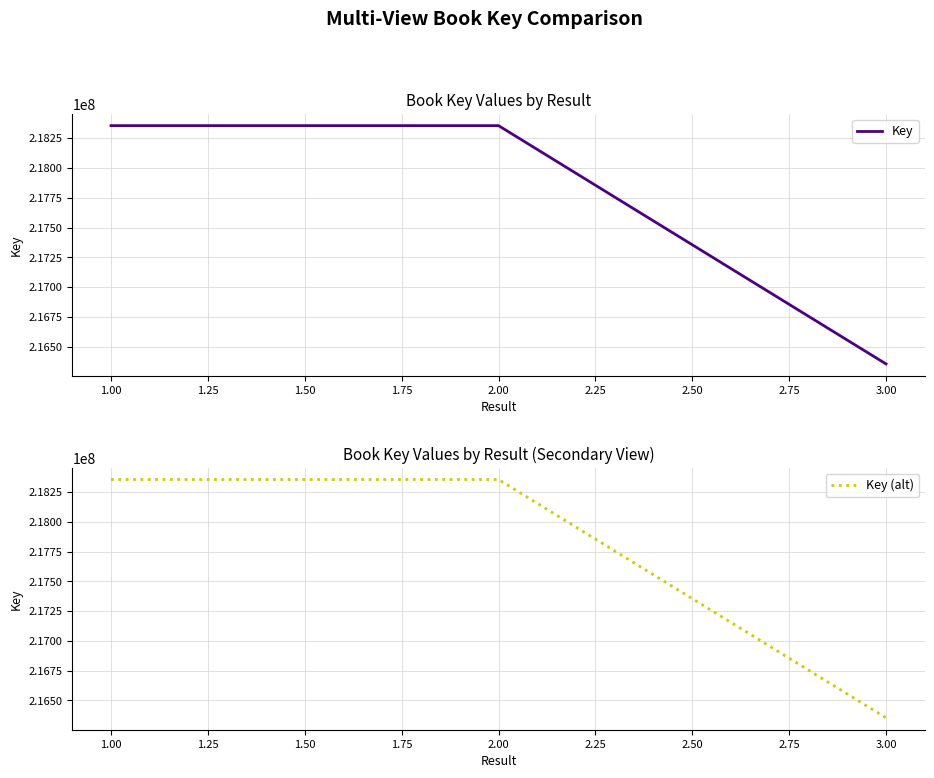

What is the lowest value of the Key (alt) series?

216354664